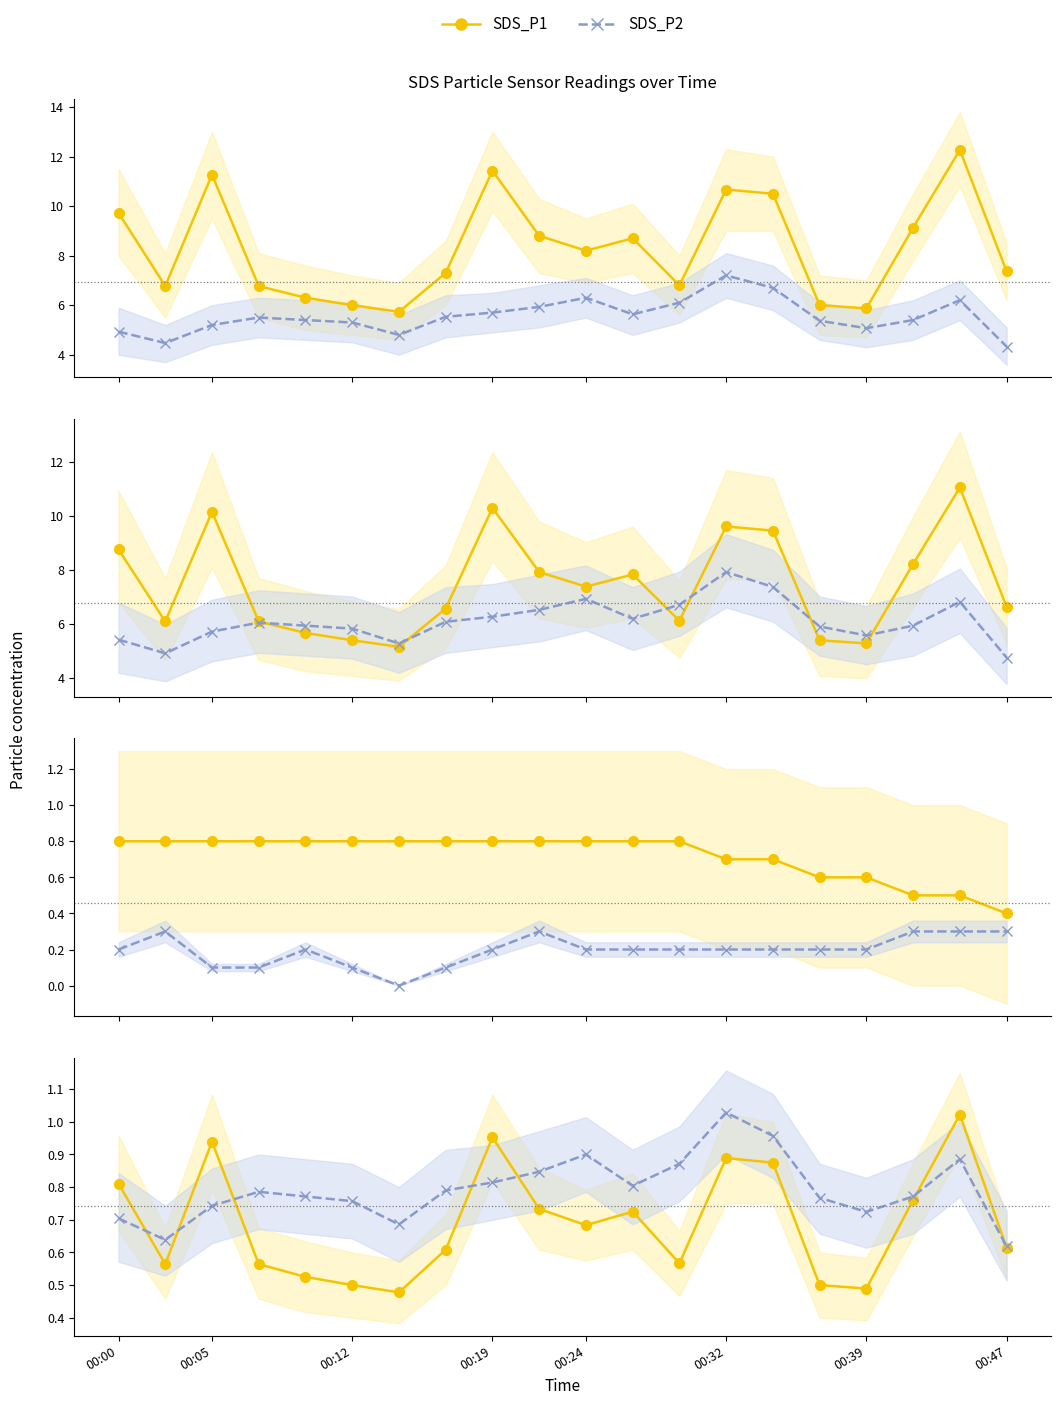

What are all the series names shown in the legend?

SDS_P1, SDS_P2